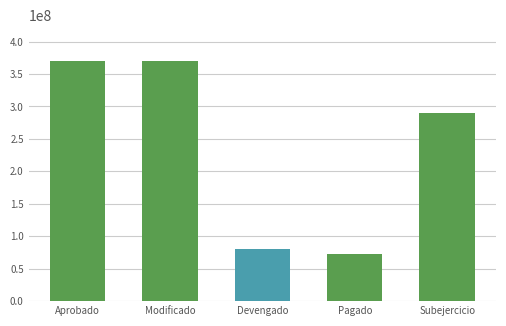

Count the number of categories in the chart.

5